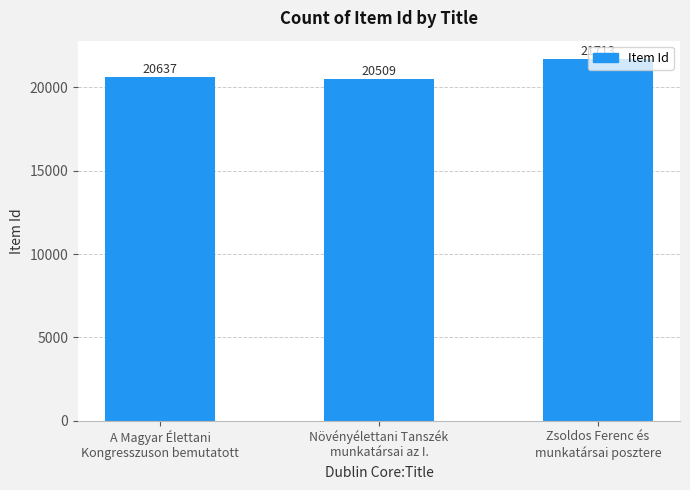

What position from the right is Zsoldos Ferenc és
munkatársai posztere?

1